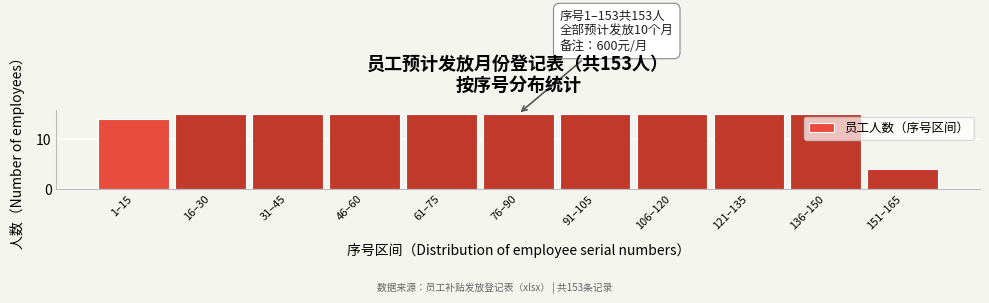

Reading left to right, list all the values displayed in this chart.

14	15	15	15	15	15	15	15	15	15	4